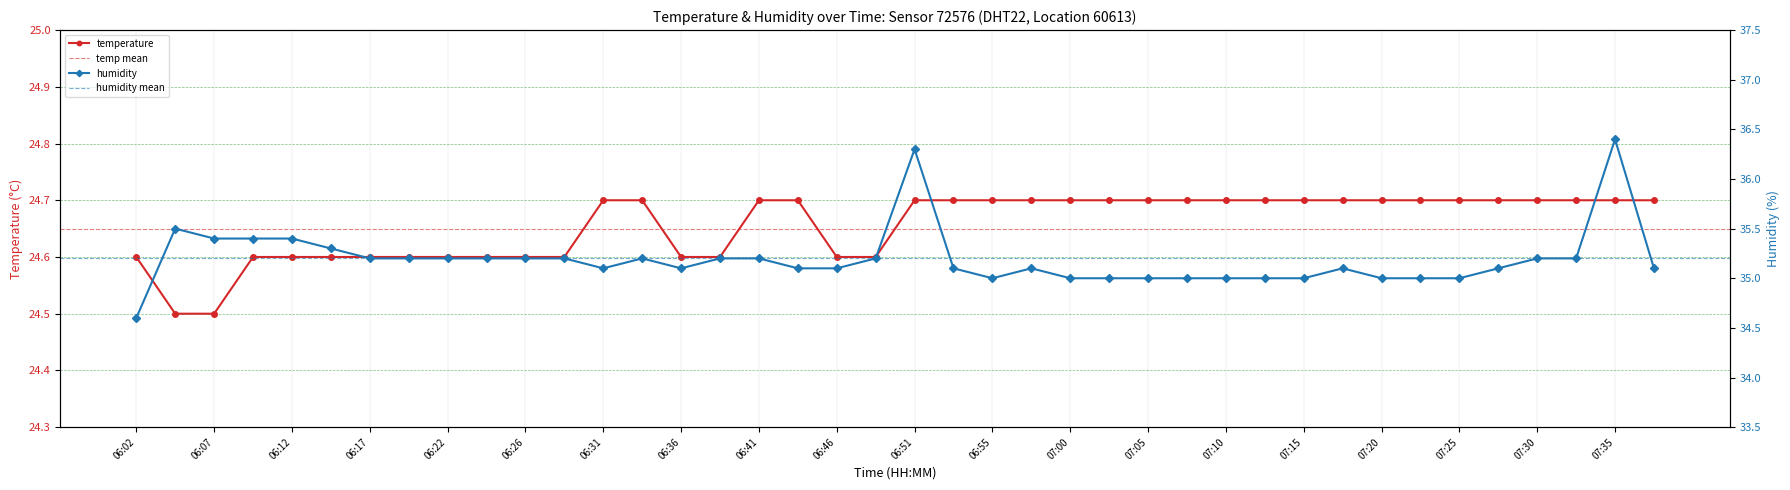

Is this an area chart (filled region under the line)?

No